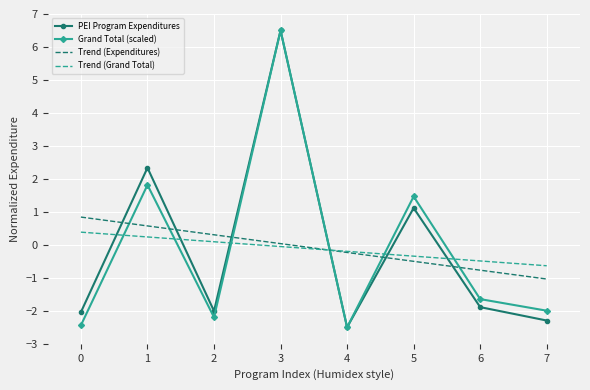

At 0, list the series in order from smallest to largest.

Grand Total (scaled), PEI Program Expenditures, Trend (Grand Total), Trend (Expenditures)